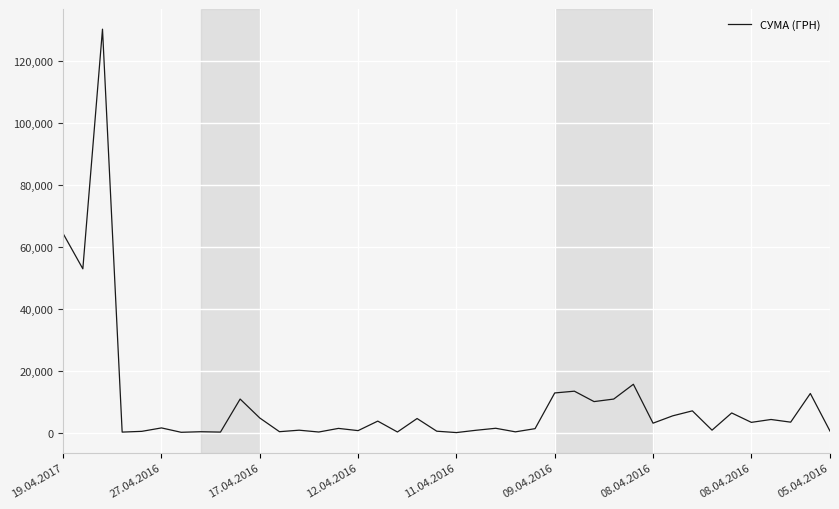

What is the difference between the maximum and minimum values?

130357.3